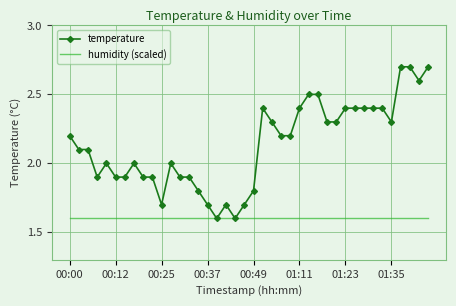

Rank the series by their average value, from lowest to highest.

humidity (scaled), temperature